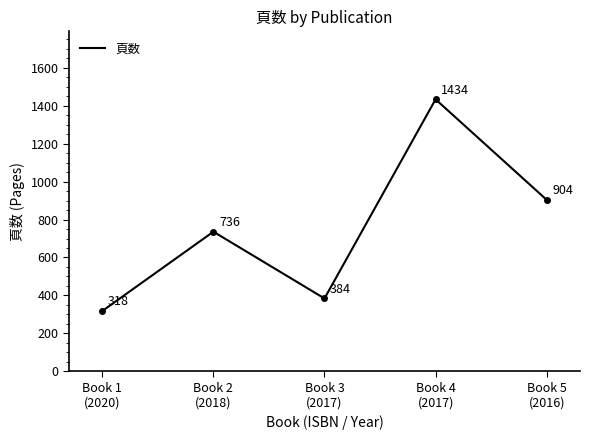

What is the sum of all values?

3776